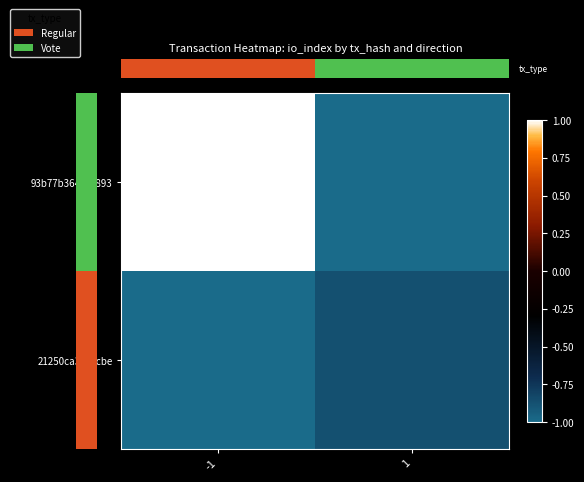

What is the minimum value shown in the chart?

-1.0